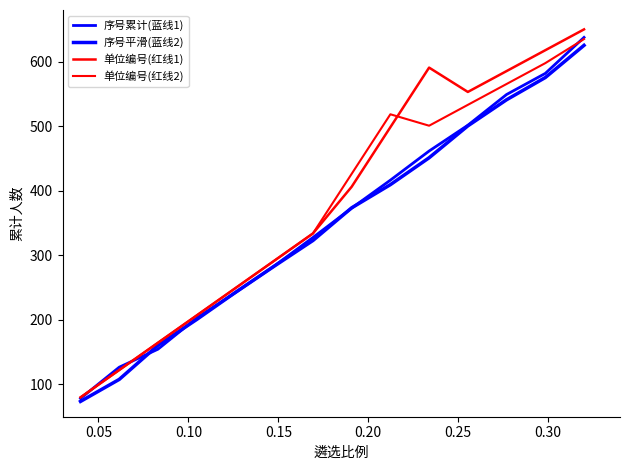

Reading left to right, list all the values displayed in this chart.

序号累计(蓝线1): 78.3	126.7	154.6	203.0	242.2	283.4	327.6	373.1	416.4	461.5	501.5	549.1	581.8	637.6
序号平滑(蓝线2): 73.7	107.8	160.6	200.6	242.6	283.1	322.9	373.5	409.5	451.1	500.5	541.0	575.4	625.3
单位编号(红线1): 80.0	122.3	164.6	206.9	249.2	291.5	333.8	406.2	498.5	590.8	553.1	585.4	617.7	650.0
单位编号(红线2): 80.0	122.3	164.6	206.9	249.2	291.5	333.8	426.2	518.5	500.8	533.1	565.4	597.7	635.0